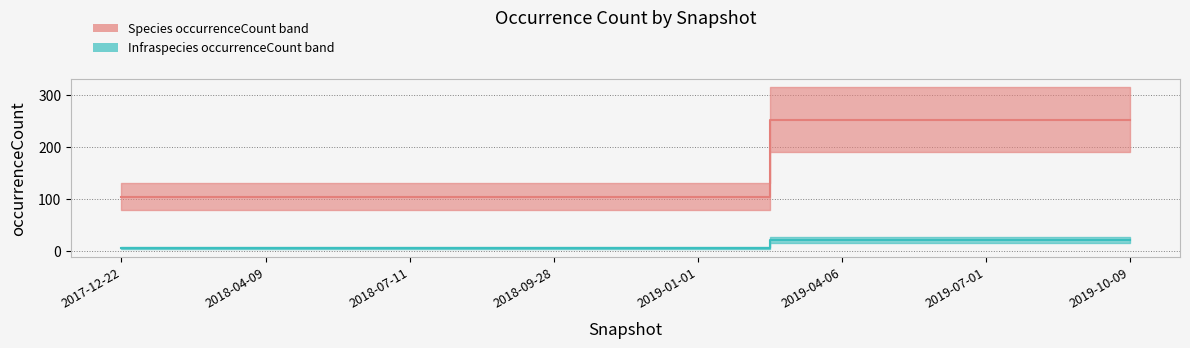

Count the number of data series in this chart.

2